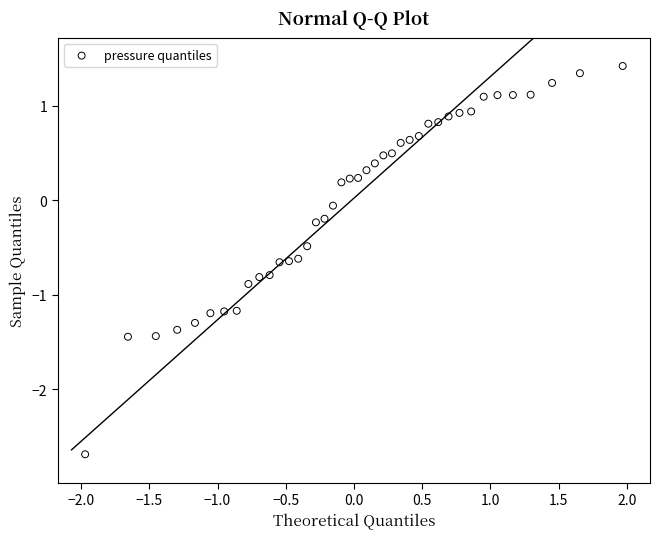

What is the range of X values (max minus min)?

3.9